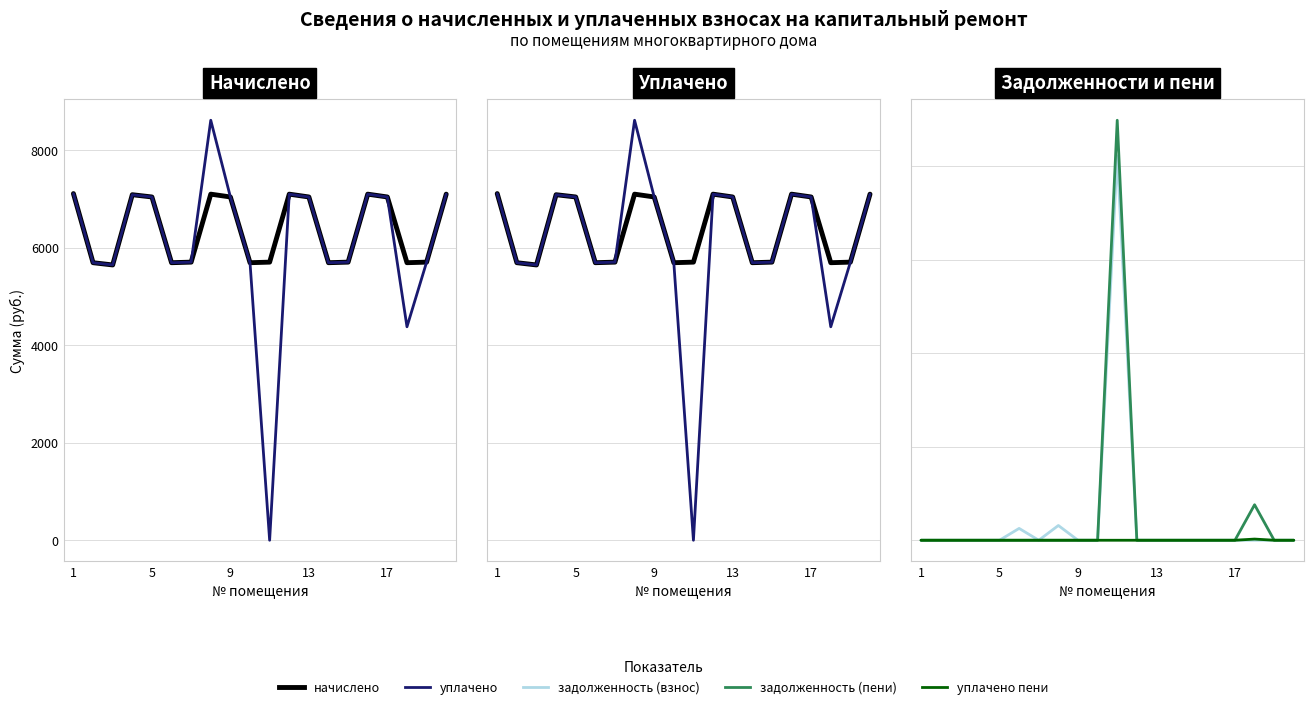

True or false: задолженность (пени) has more than 2 interior local peaks.

False